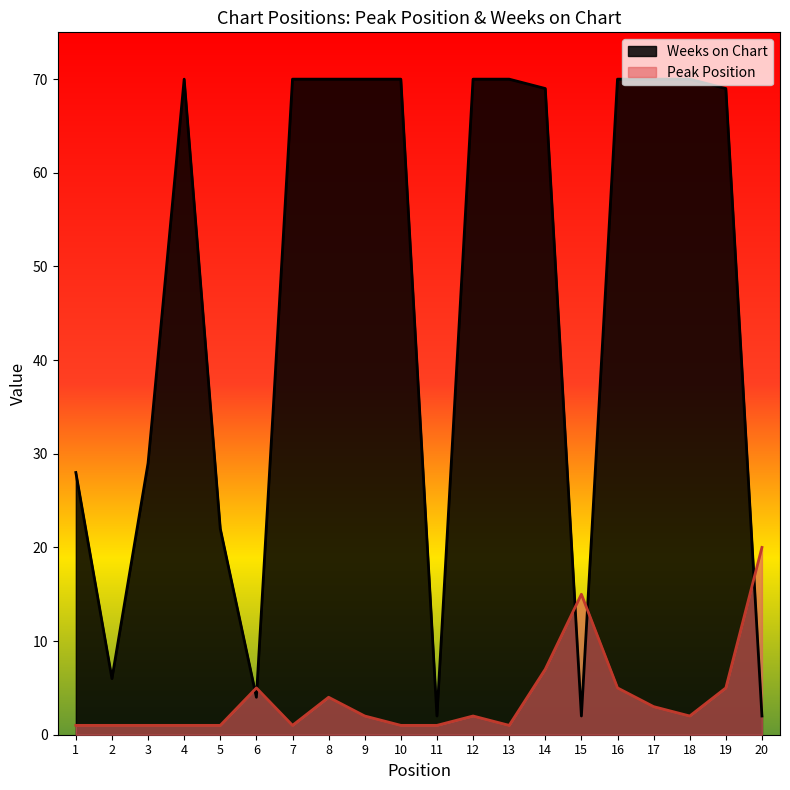

Where does the Peak Position series first go above 2?

6